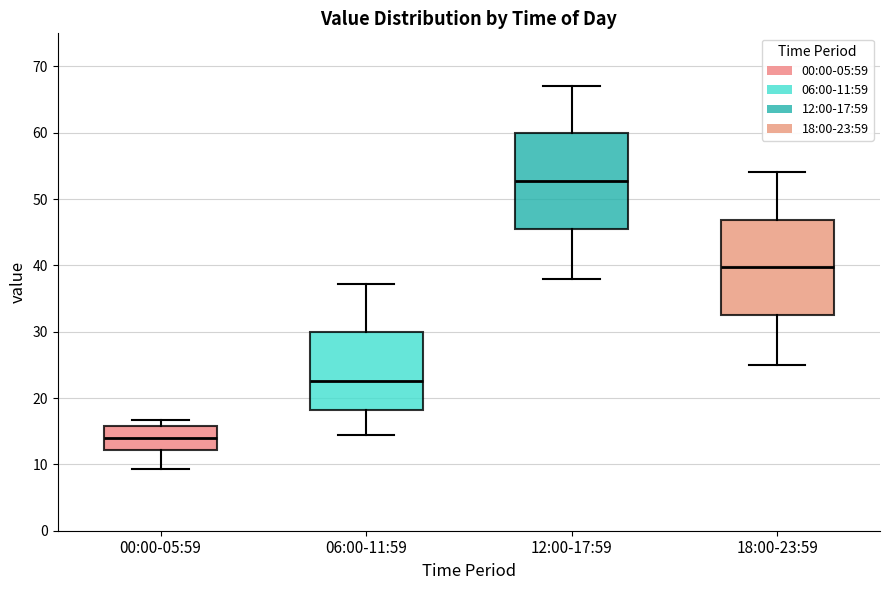

Which box's median line is the lowest?

00:00-05:59